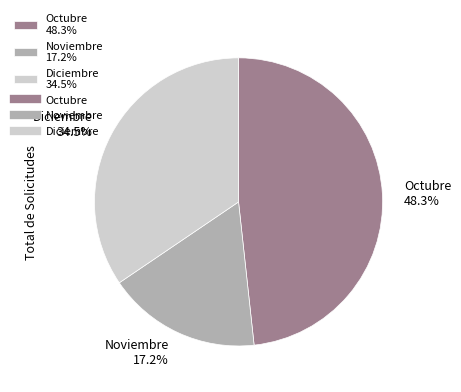

What portion of the pie excludes Octubre?

51.7%